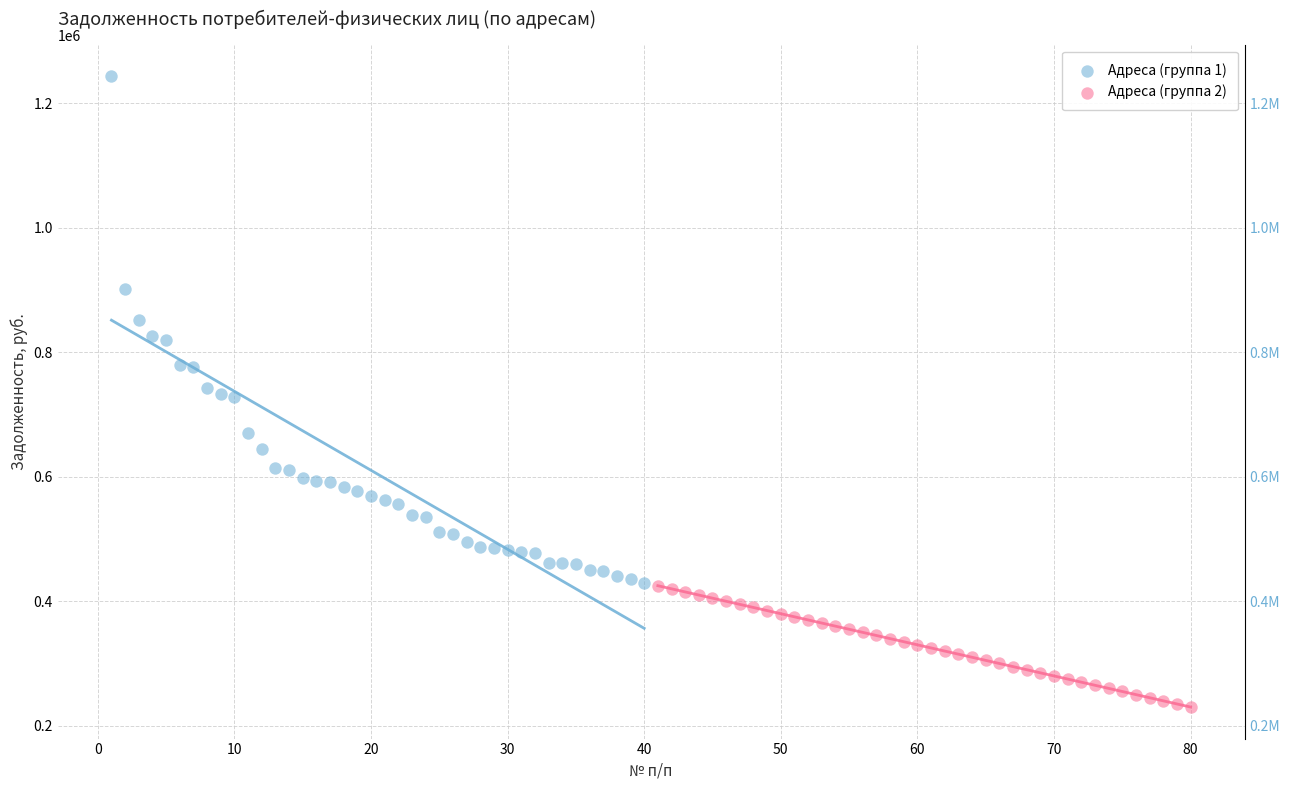

Which series contains the highest Y value?

Адреса (группа 1)